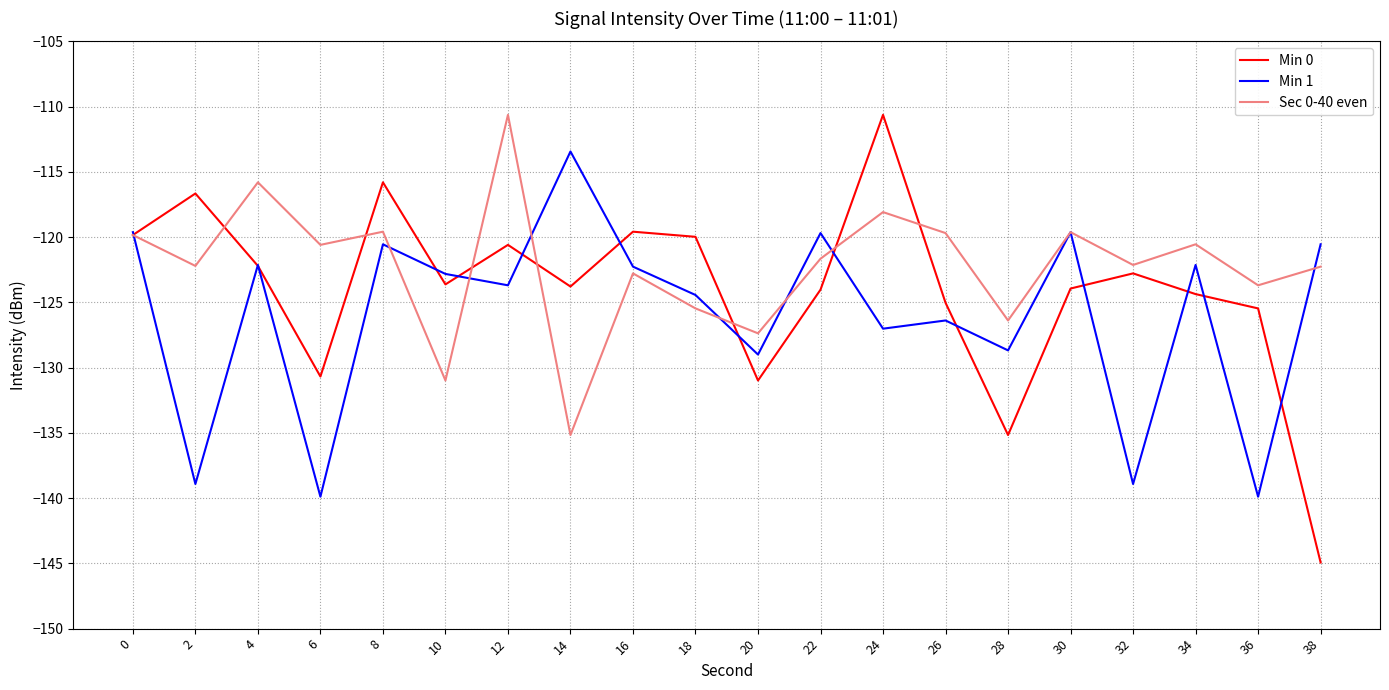

Rank the series at 22 from lowest to highest value.

Min 0, Sec 0-40 even, Min 1